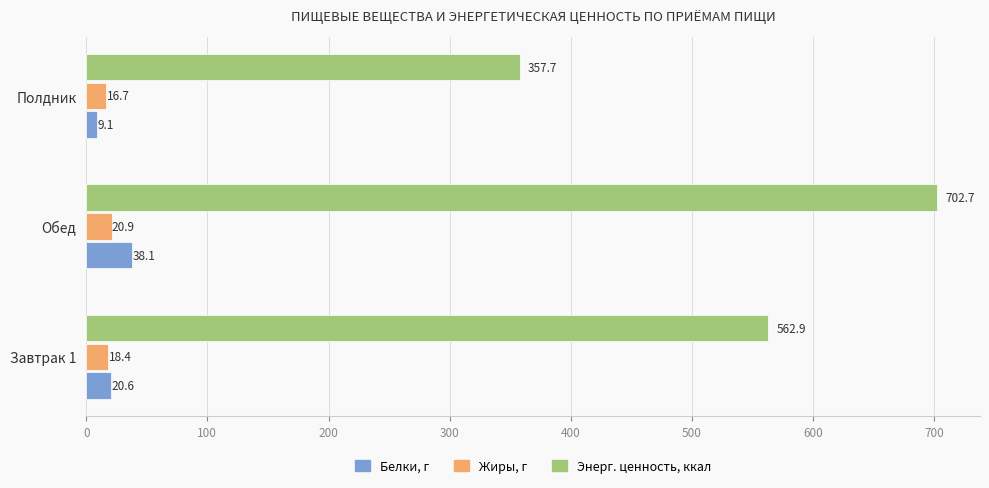

Rank the categories by Белки, г value from lowest to highest.

Полдник, Завтрак 1, Обед